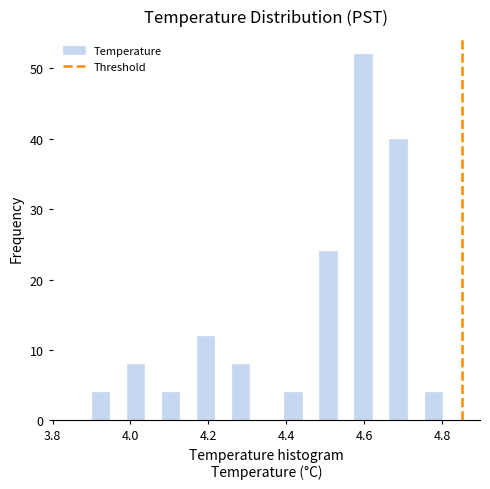

Read against the x-axis, roughly where is the centre of the tallest bar?

4.60